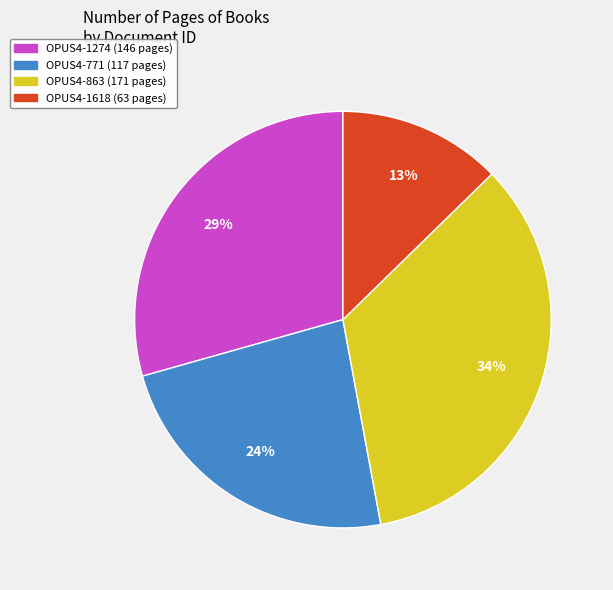

How many segments does this pie chart have?

4